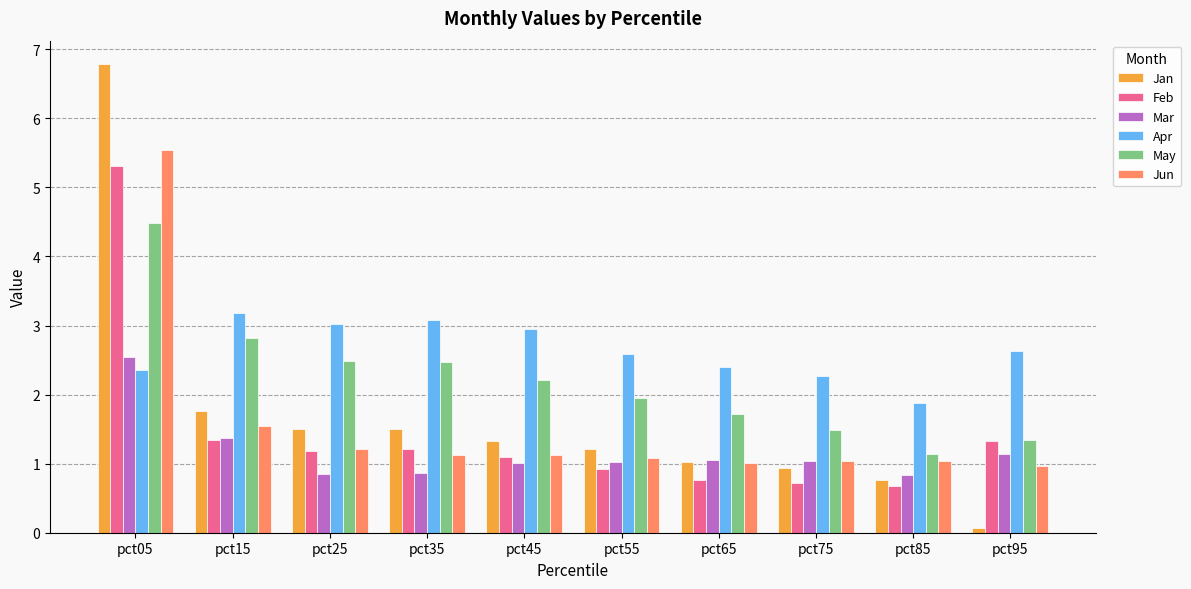

What is the maximum value for Jun?

5.5